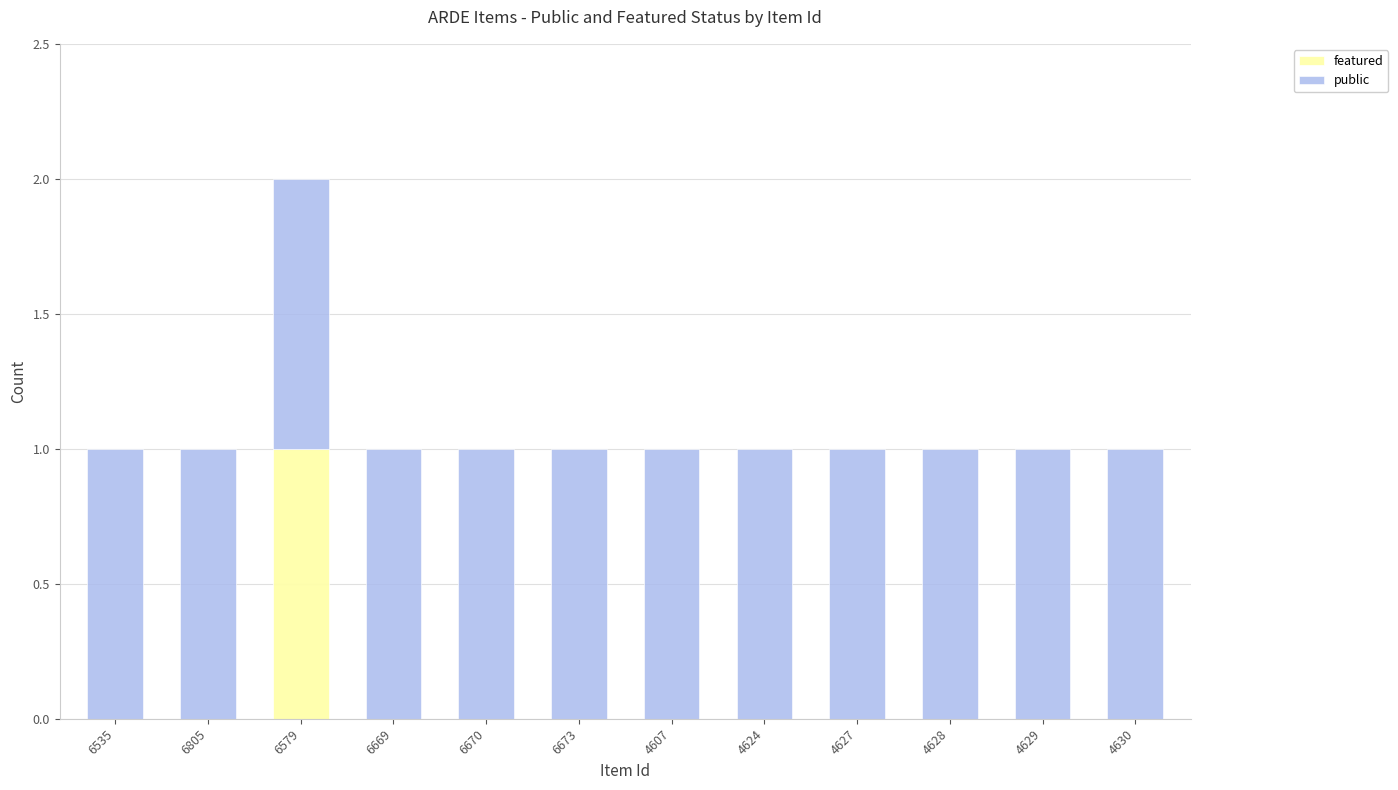

At which category is the sum across all series the highest?

6579